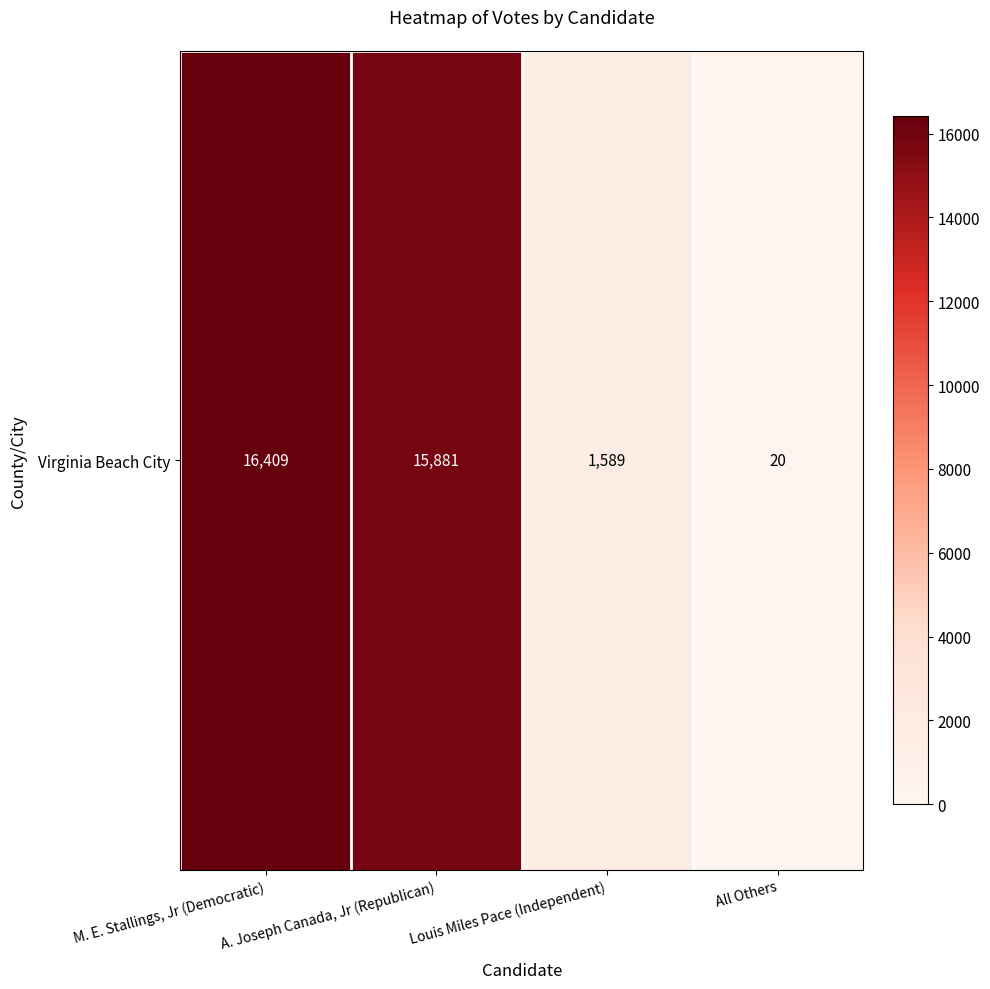

Rank the categories by value from highest to lowest.

M. E. Stallings, Jr (Democratic), A. Joseph Canada, Jr (Republican), Louis Miles Pace (Independent), All Others